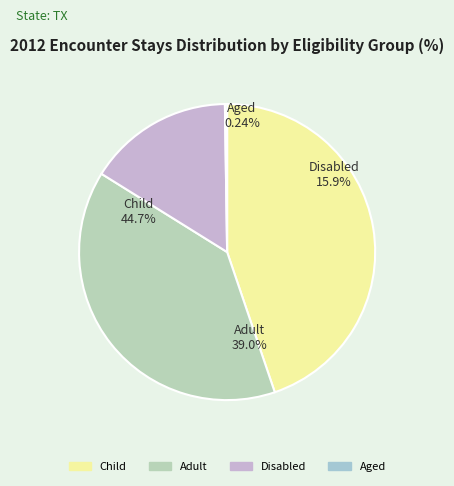

Count the number of slices in the pie.

4